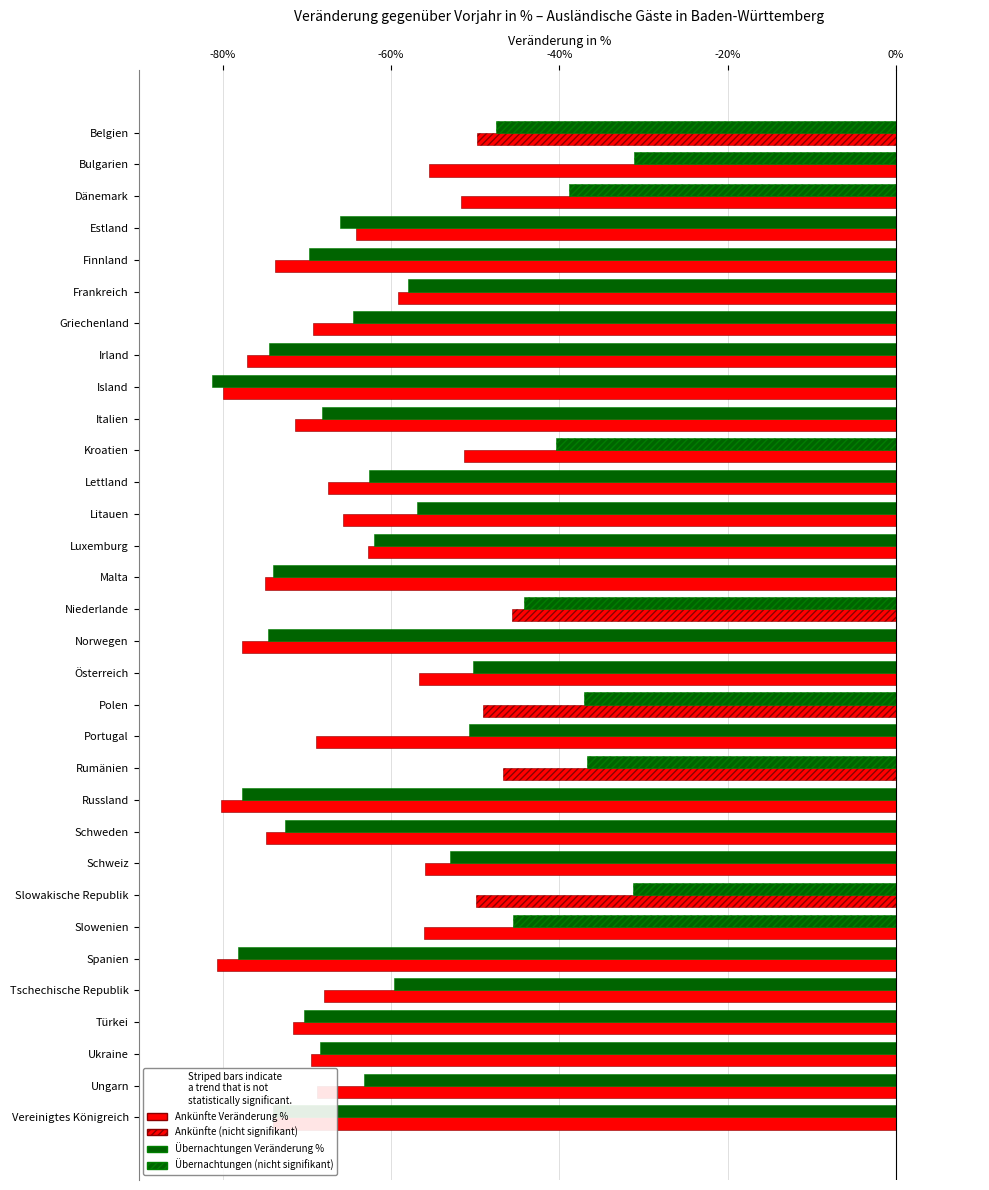

Which series has the largest total across all categories?

Übernachtungen Veränderung %